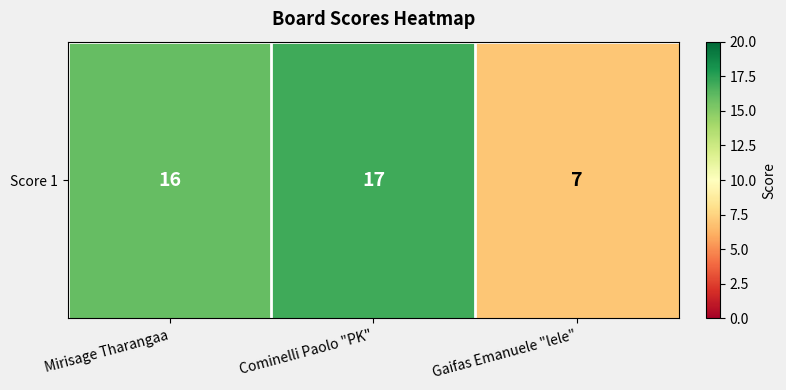

What is the smallest value displayed?

7